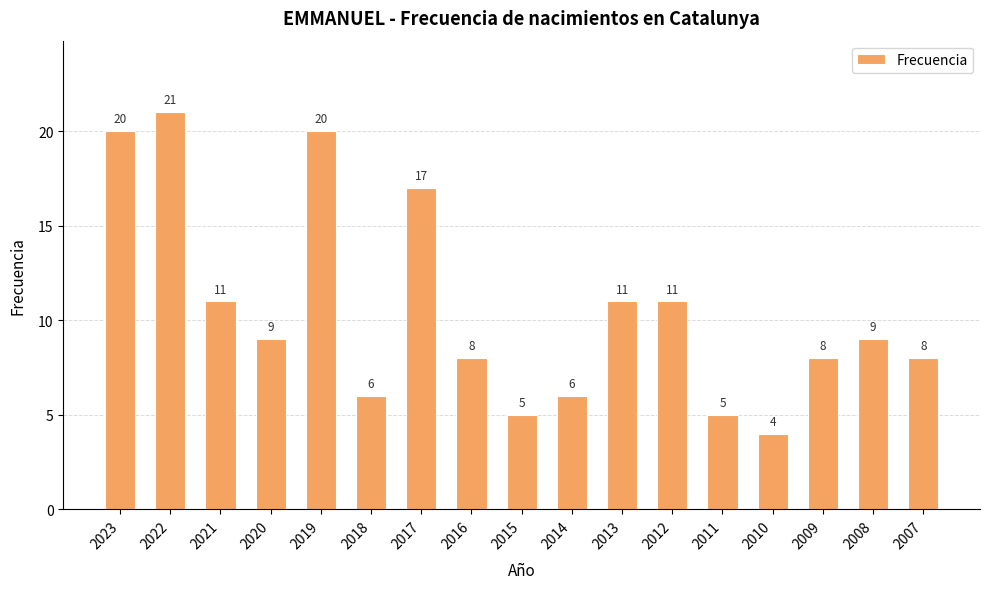

How many bars are there in total?

17